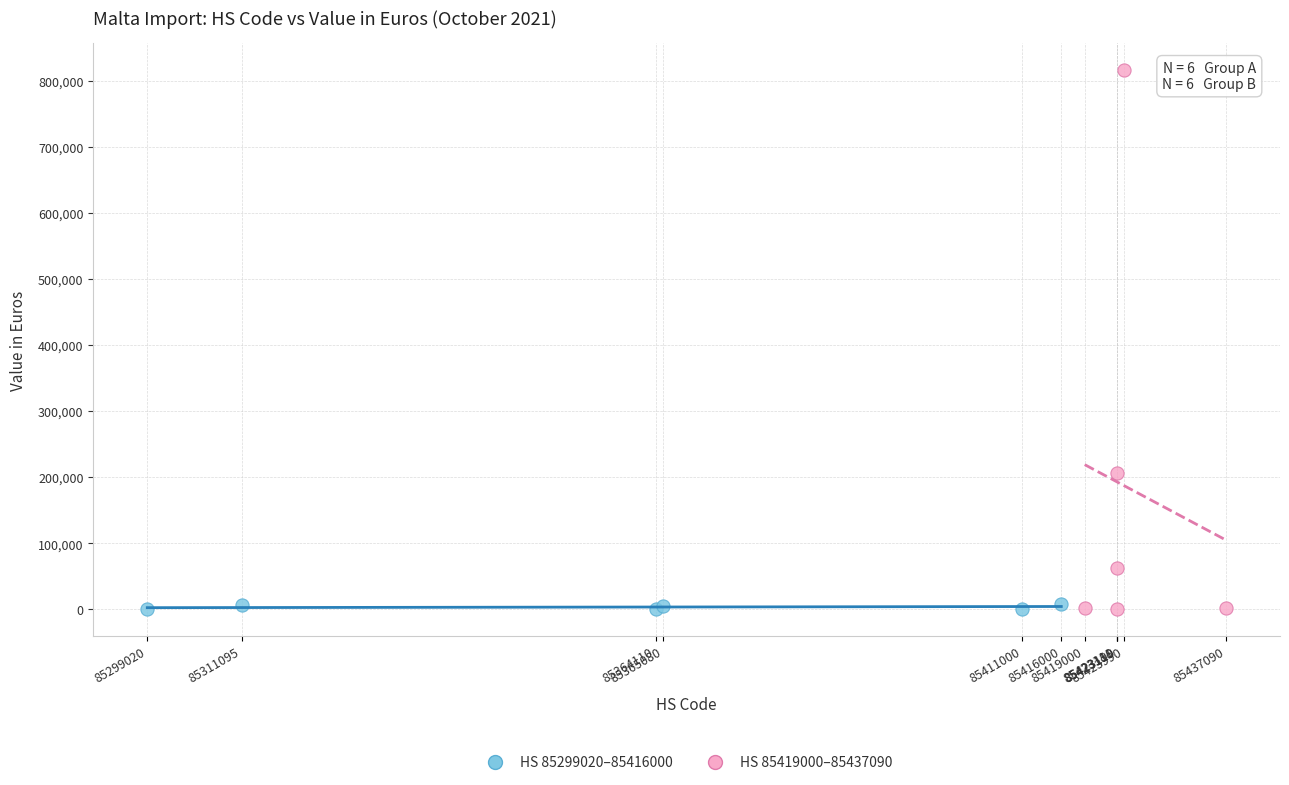

Which series contains the highest Y value?

HS 85419000–85437090